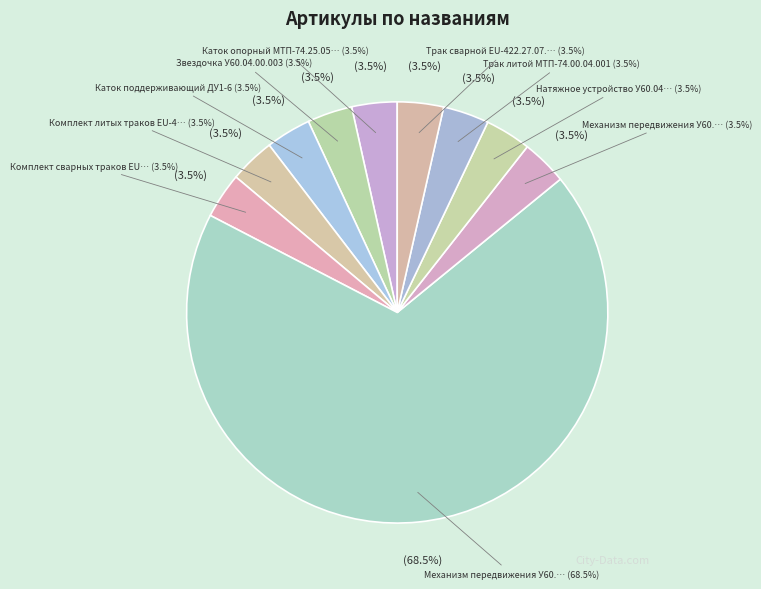

How many segments does this pie chart have?

10